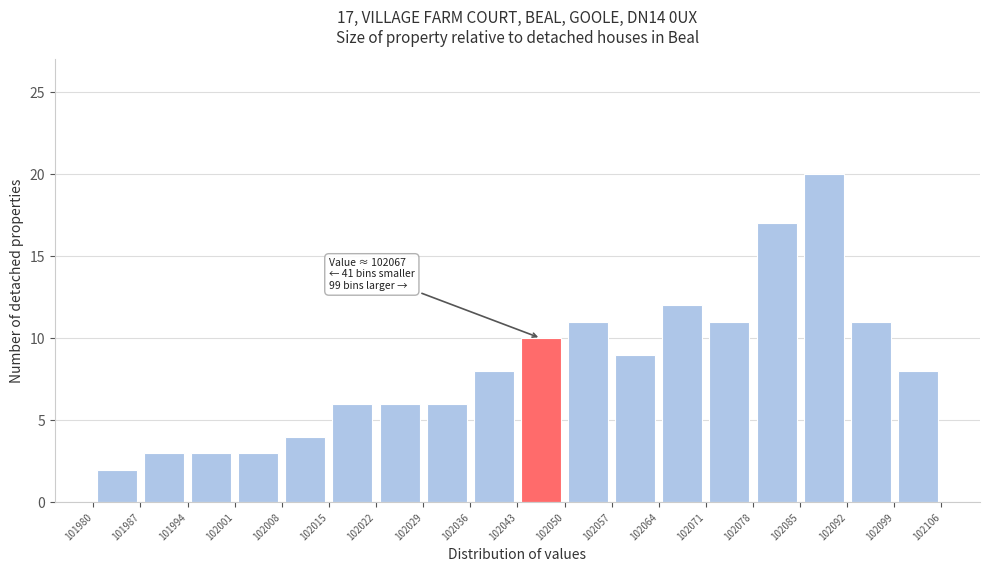

Over which range of the x-axis is the bar tallest?

102085 to 102092